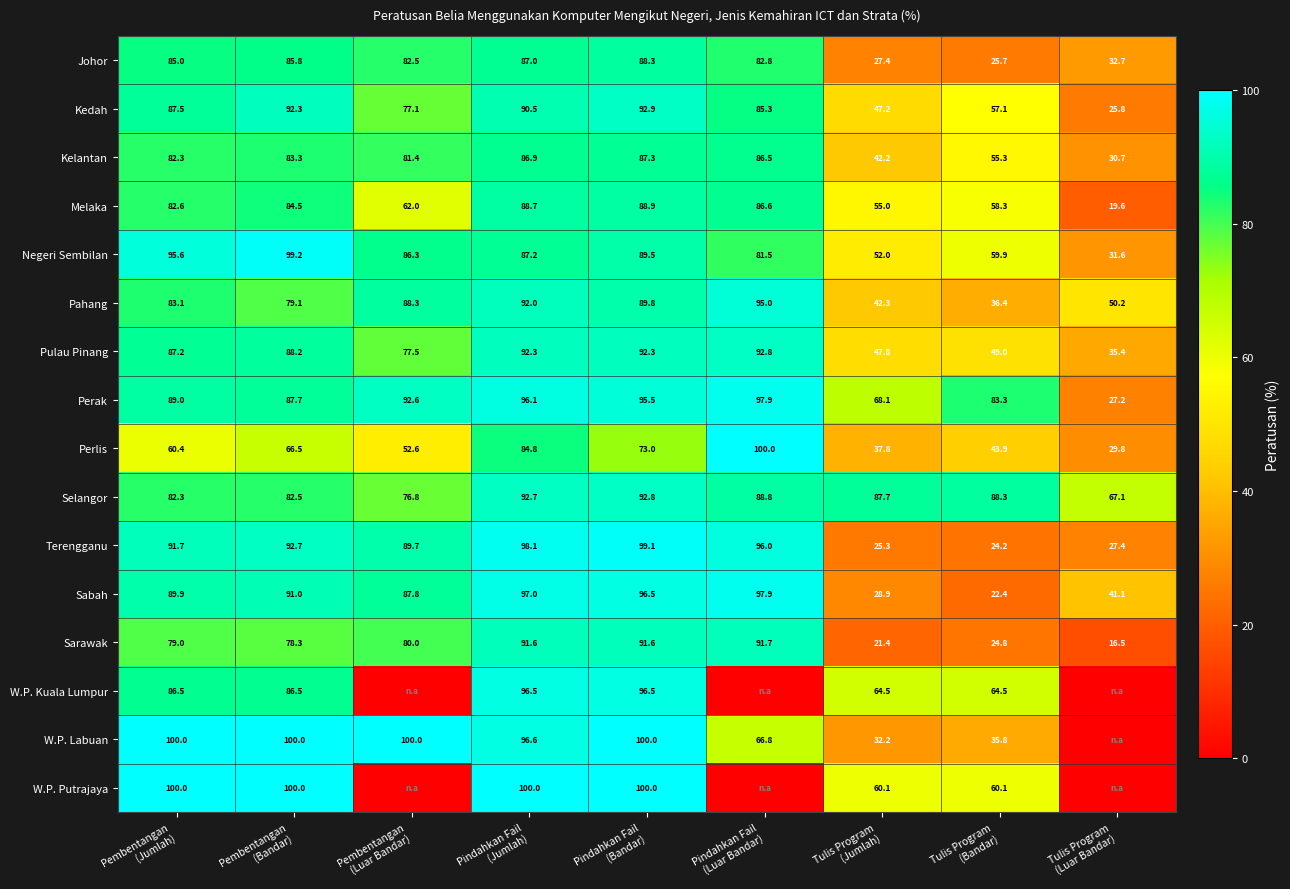

What is the sum of all Johor values?

597.2